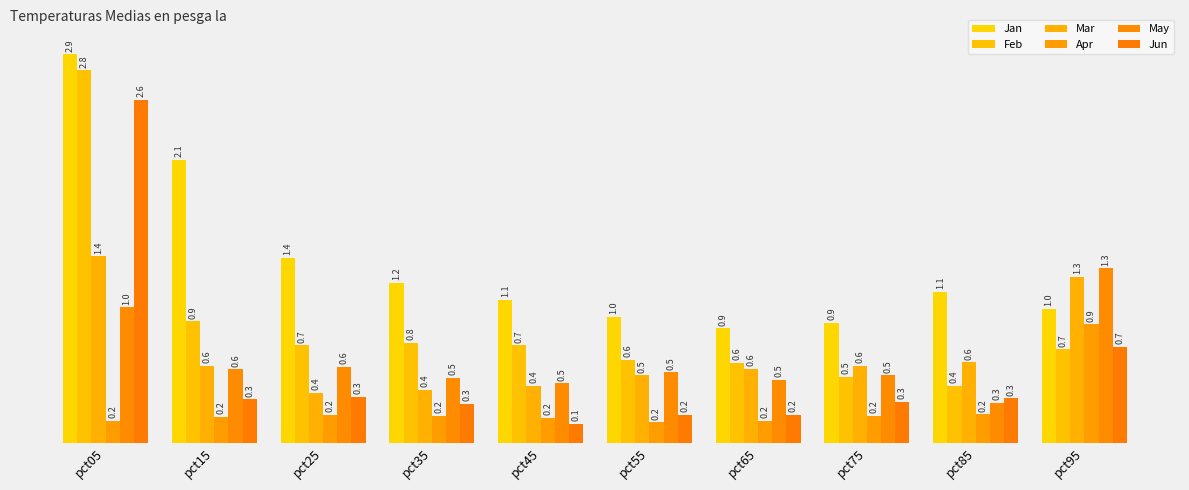

What is the approximate value of May at pct55?

0.5